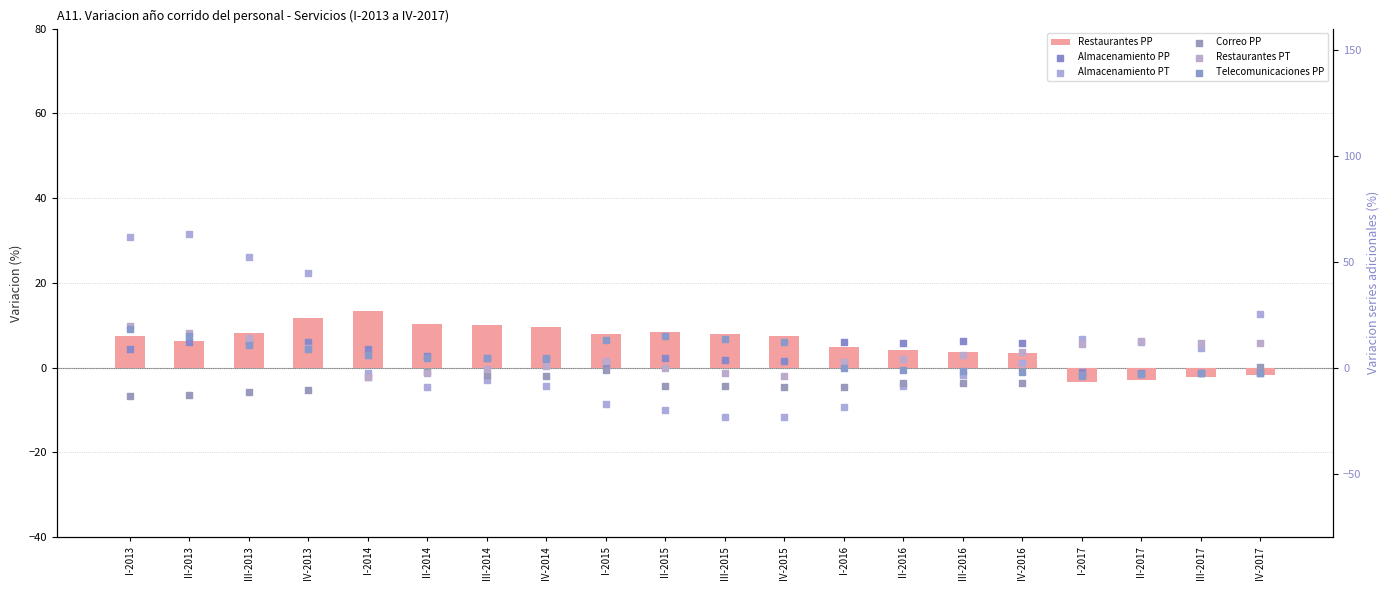

Which series reaches the minimum Y coordinate?

Almacenamiento PT